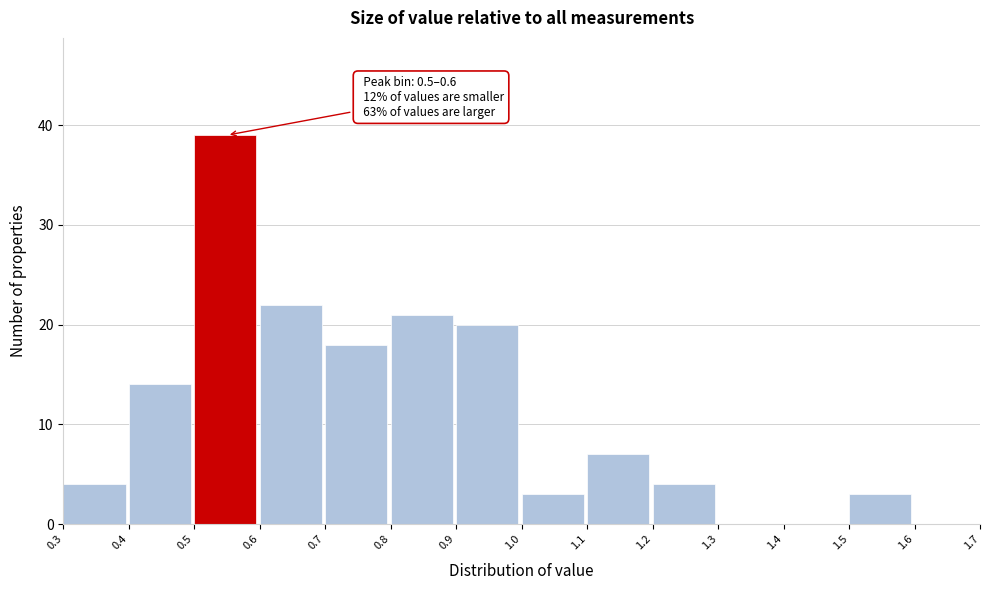

Over which range of the x-axis is the bar tallest?

0.5 to 0.6